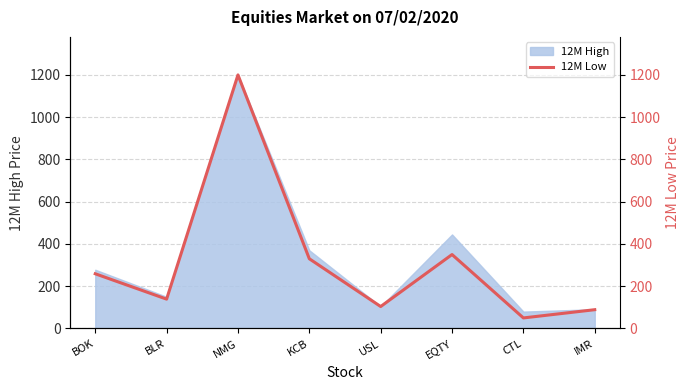

Which category has the highest value in the 12M High series?

NMG